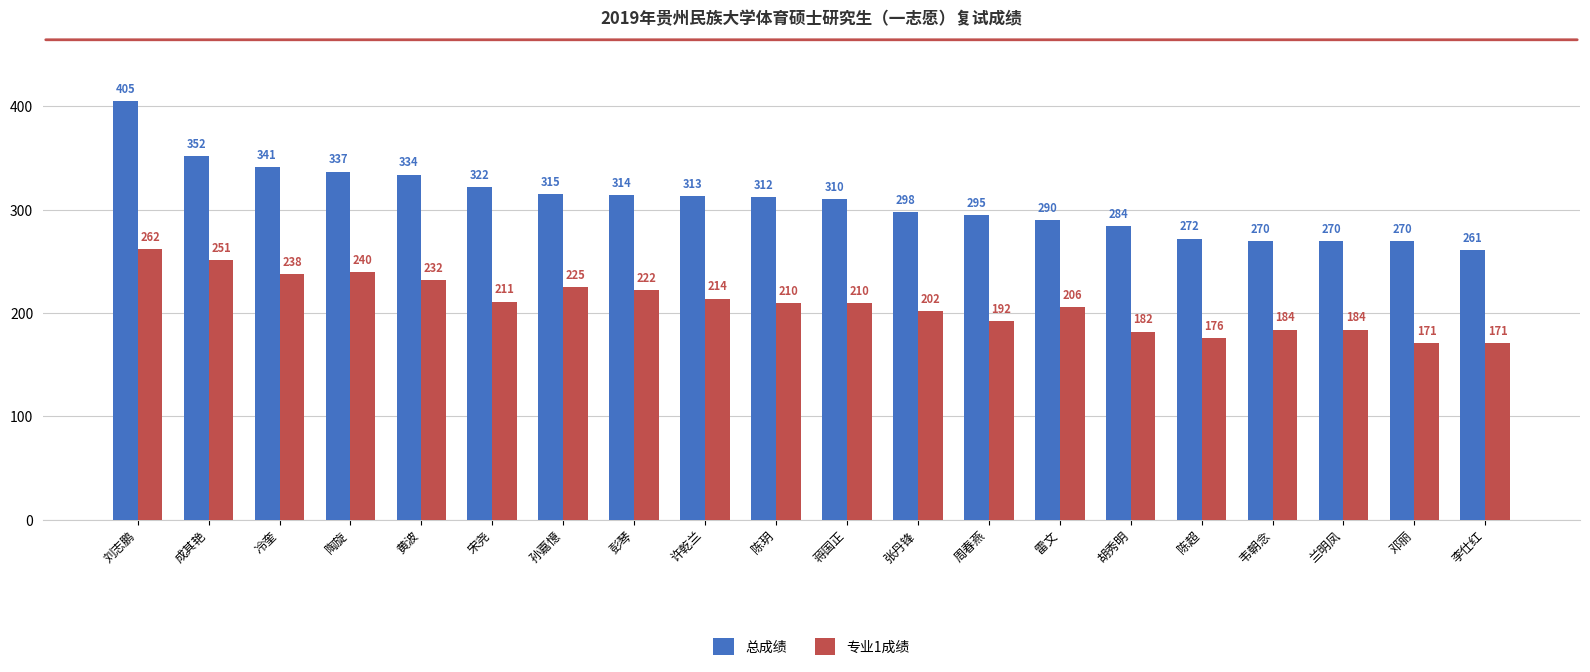

Which series has the largest total across all categories?

总成绩